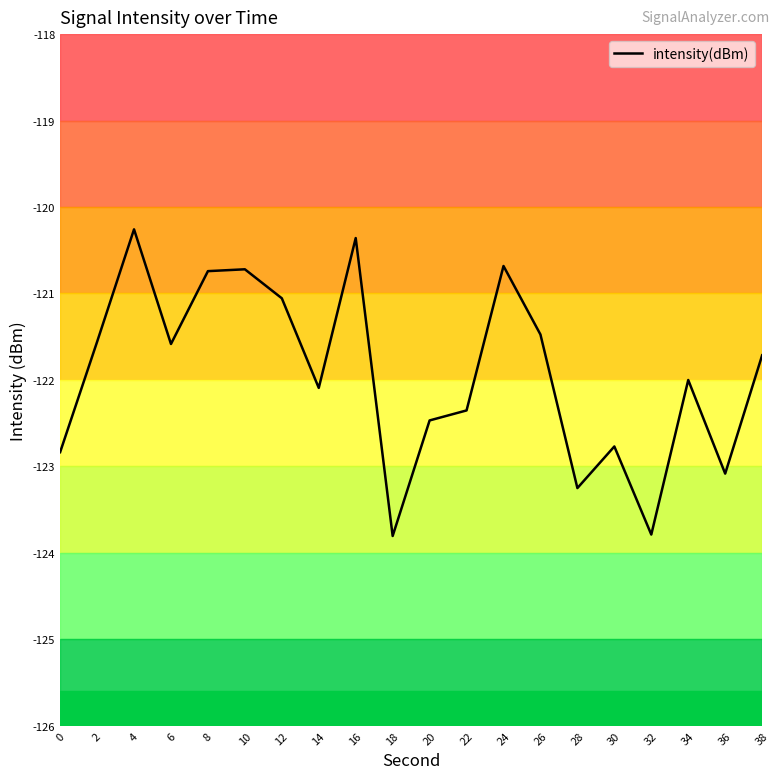

The value at 34 is -122.0. True or false?

True